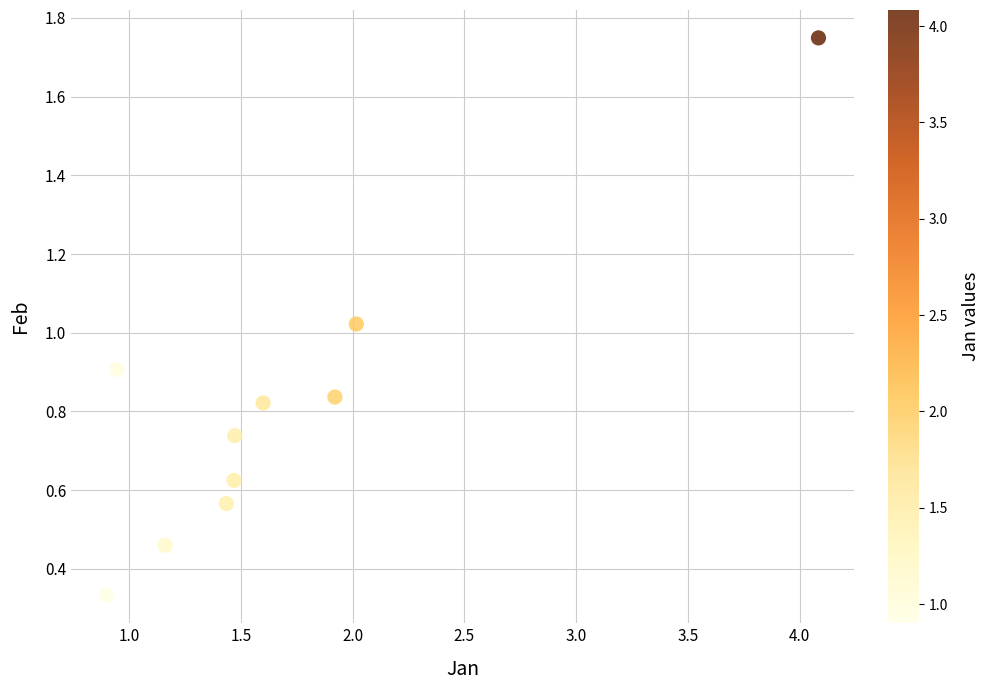

What is the range of Y values (max minus min)?

1.4